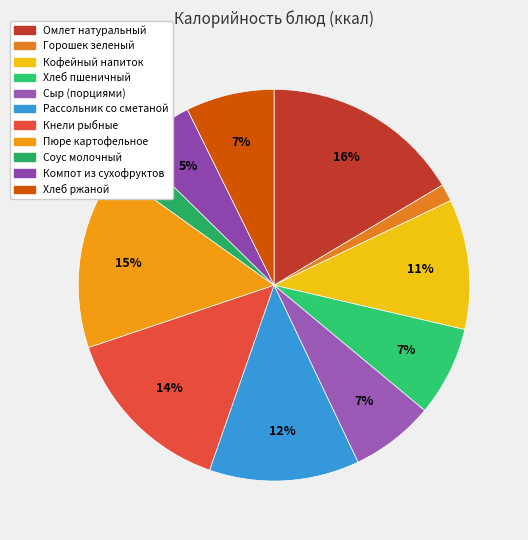

What is the change in value from Компот из сухофруктов to Хлеб ржаной?

+21.1